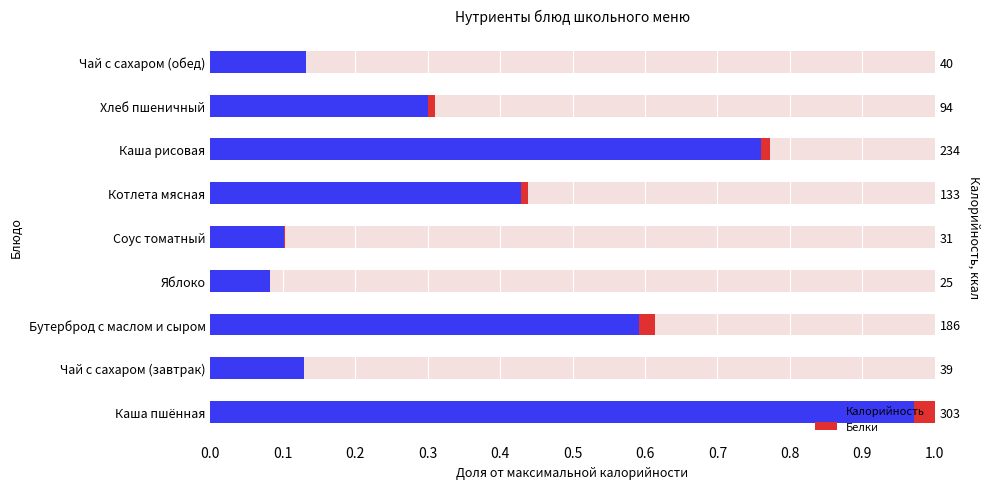

What is the difference between the maximum and minimum values in the Калорийность series?

0.9